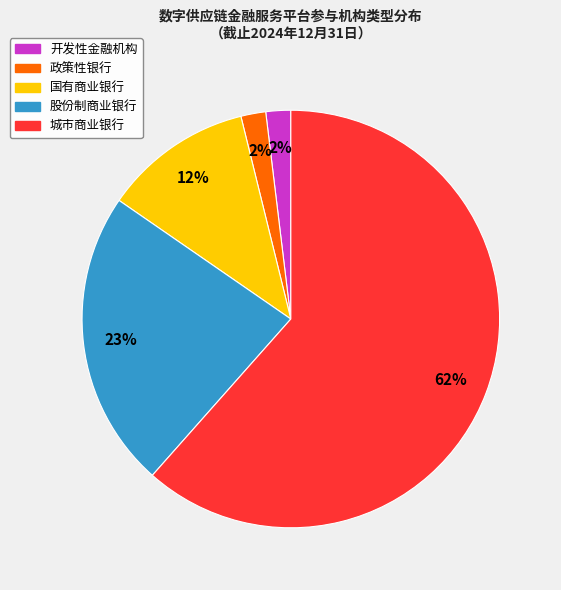

To the nearest percent, what portion does 股份制商业银行 represent?

23%